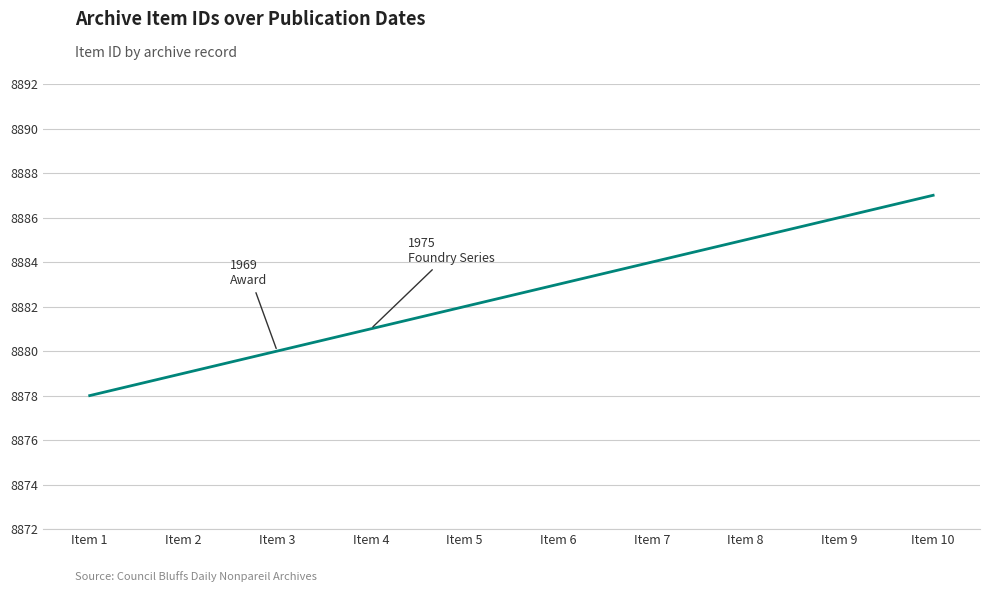

Which label corresponds to the smallest value in the chart?

Item 1